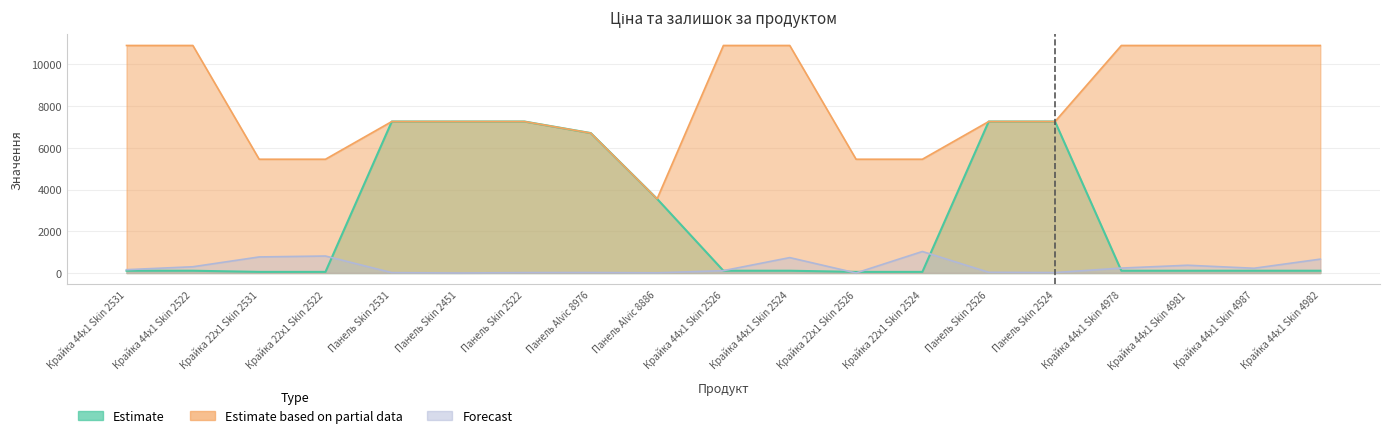

Reading left to right, list all the values displayed in this chart.

Estimate: Крайка 44x1 Skin 2531=109.0	Крайка 44x1 Skin 2522=109.0	Крайка 22x1 Skin 2531=54.5	Крайка 22x1 Skin 2522=54.5	Панель Skin 2531=7258.9	Панель Skin 2451=7258.9	Панель Skin 2522=7258.9	Панель Alvic 8976=6705.7	Панель Alvic 8886=3554.0	Крайка 44x1 Skin 2526=109.0	Крайка 44x1 Skin 2524=109.0	Крайка 22x1 Skin 2526=54.5	Крайка 22x1 Skin 2524=54.5	Панель Skin 2526=7258.9	Панель Skin 2524=7258.9	Крайка 44x1 Skin 4978=109.0	Крайка 44x1 Skin 4981=109.0	Крайка 44x1 Skin 4987=109.0	Крайка 44x1 Skin 4982=109.0
Estimate based on partial data: Крайка 44x1 Skin 2531=10903.0	Крайка 44x1 Skin 2522=10903.0	Крайка 22x1 Skin 2531=5452.0	Крайка 22x1 Skin 2522=5452.0	Панель Skin 2531=7258.9	Панель Skin 2451=7258.9	Панель Skin 2522=7258.9	Панель Alvic 8976=6705.7	Панель Alvic 8886=3554.0	Крайка 44x1 Skin 2526=10903.0	Крайка 44x1 Skin 2524=10903.0	Крайка 22x1 Skin 2526=5452.0	Крайка 22x1 Skin 2524=5452.0	Панель Skin 2526=7258.9	Панель Skin 2524=7258.9	Крайка 44x1 Skin 4978=10903.0	Крайка 44x1 Skin 4981=10903.0	Крайка 44x1 Skin 4987=10903.0	Крайка 44x1 Skin 4982=10903.0
Forecast: Крайка 44x1 Skin 2531=160.0	Крайка 44x1 Skin 2522=300.0	Крайка 22x1 Skin 2531=770.0	Крайка 22x1 Skin 2522=814.0	Панель Skin 2531=18.0	Панель Skin 2451=0.0	Панель Skin 2522=20.0	Панель Alvic 8976=23.0	Панель Alvic 8886=9.0	Крайка 44x1 Skin 2526=113.0	Крайка 44x1 Skin 2524=738.0	Крайка 22x1 Skin 2526=2.0	Крайка 22x1 Skin 2524=1031.0	Панель Skin 2526=34.0	Панель Skin 2524=21.0	Крайка 44x1 Skin 4978=237.0	Крайка 44x1 Skin 4981=372.0	Крайка 44x1 Skin 4987=228.0	Крайка 44x1 Skin 4982=665.0